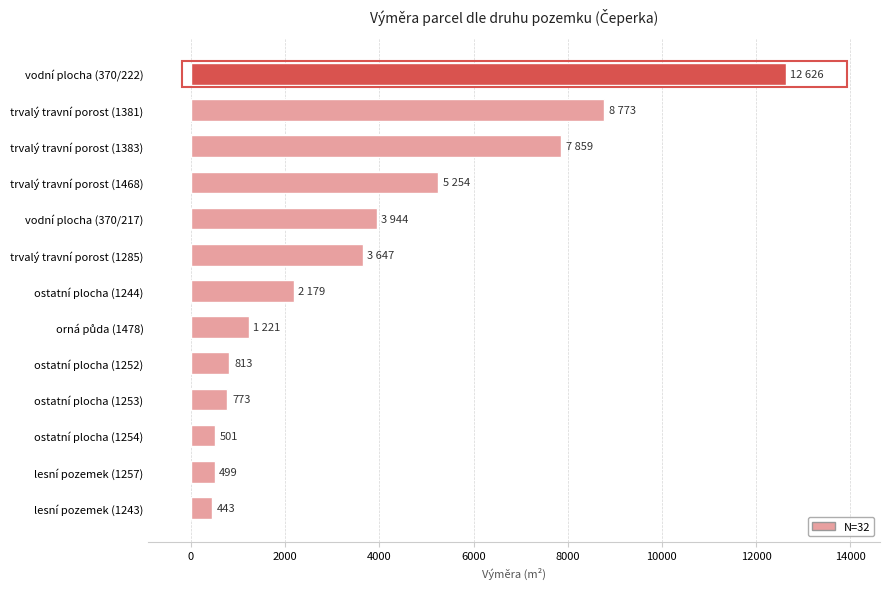

What value does the data have at trvalý travní porost (1468)?

5254